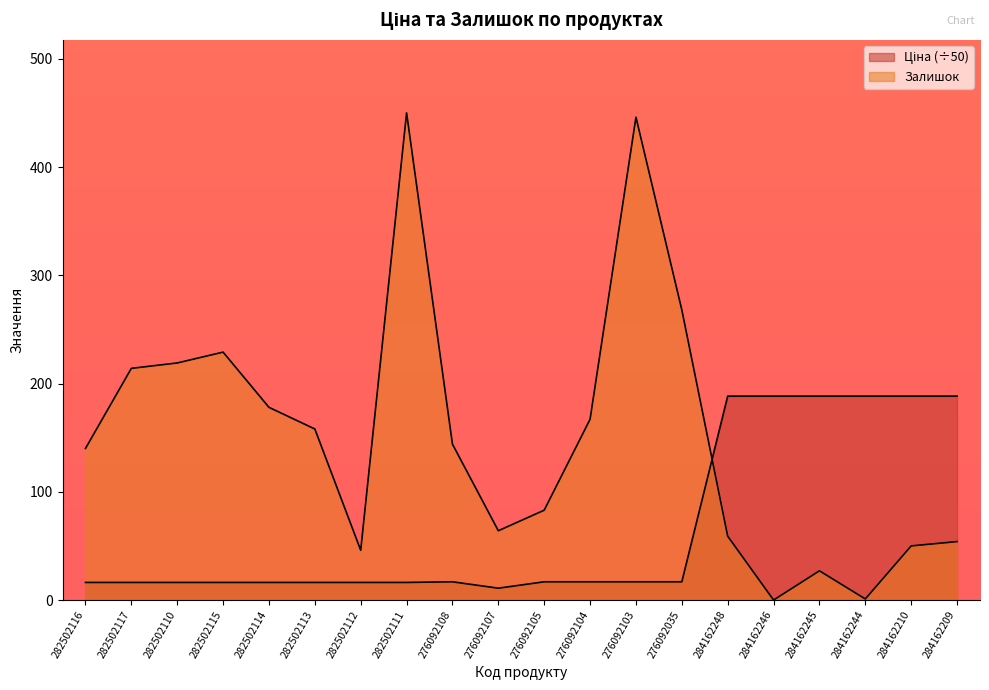

At which category does Залишок reach its first local valley?

282502112